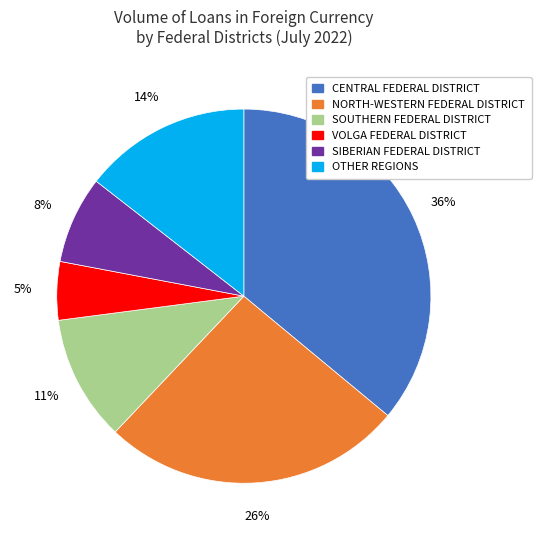

To the nearest percent, what is the average slice percentage?

17%